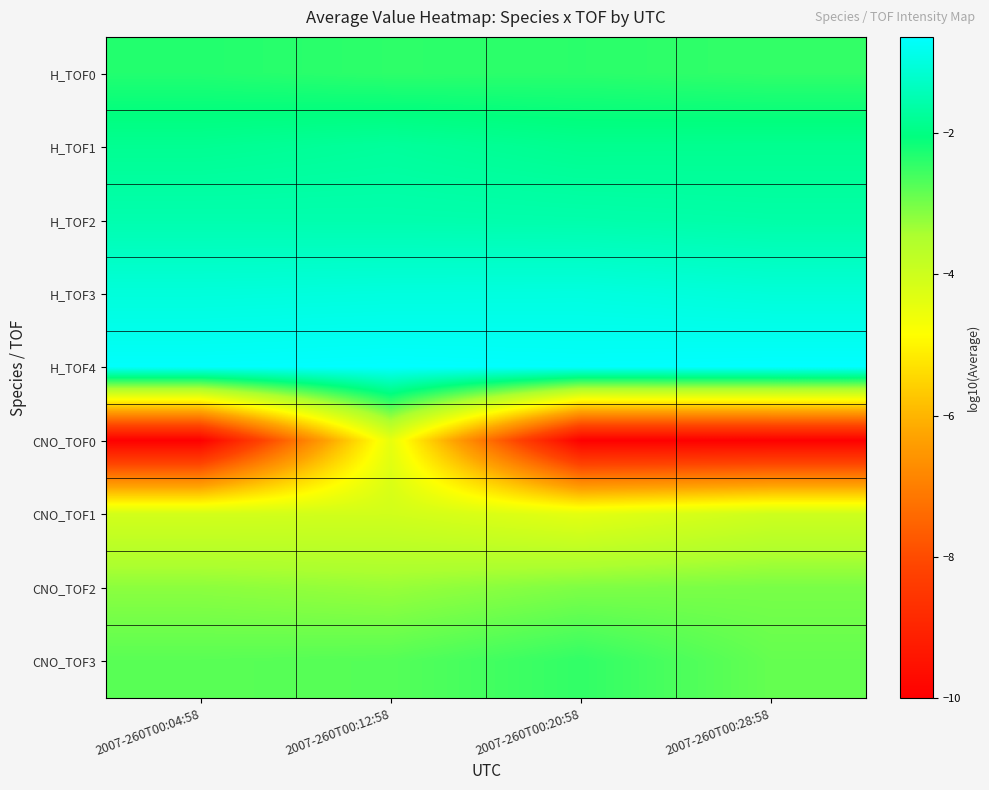

Which series has the largest range (max minus min)?

CNO_TOF0